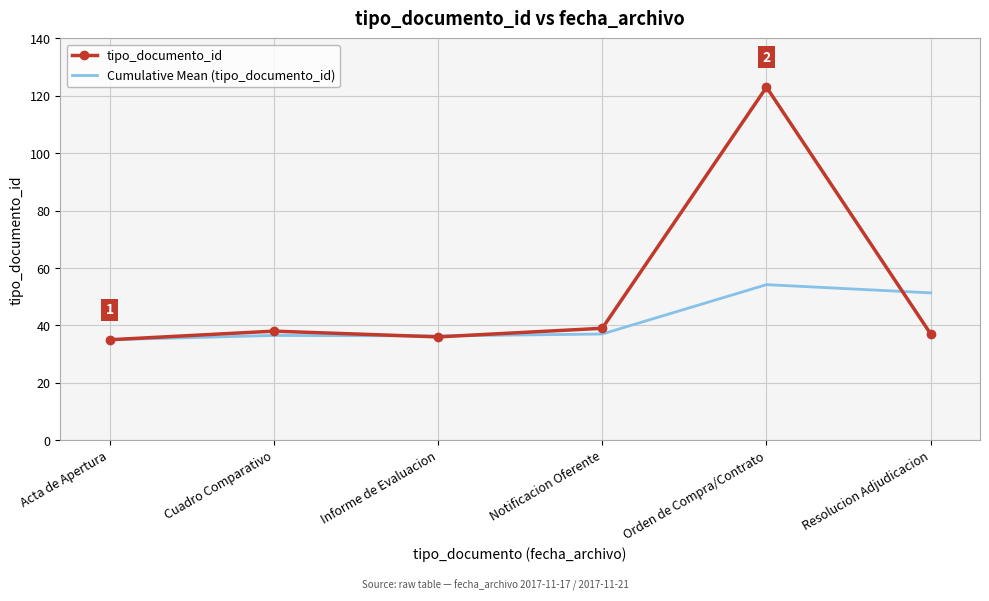

Rank the series by their maximum value, from lowest to highest.

Cumulative Mean (tipo_documento_id), tipo_documento_id